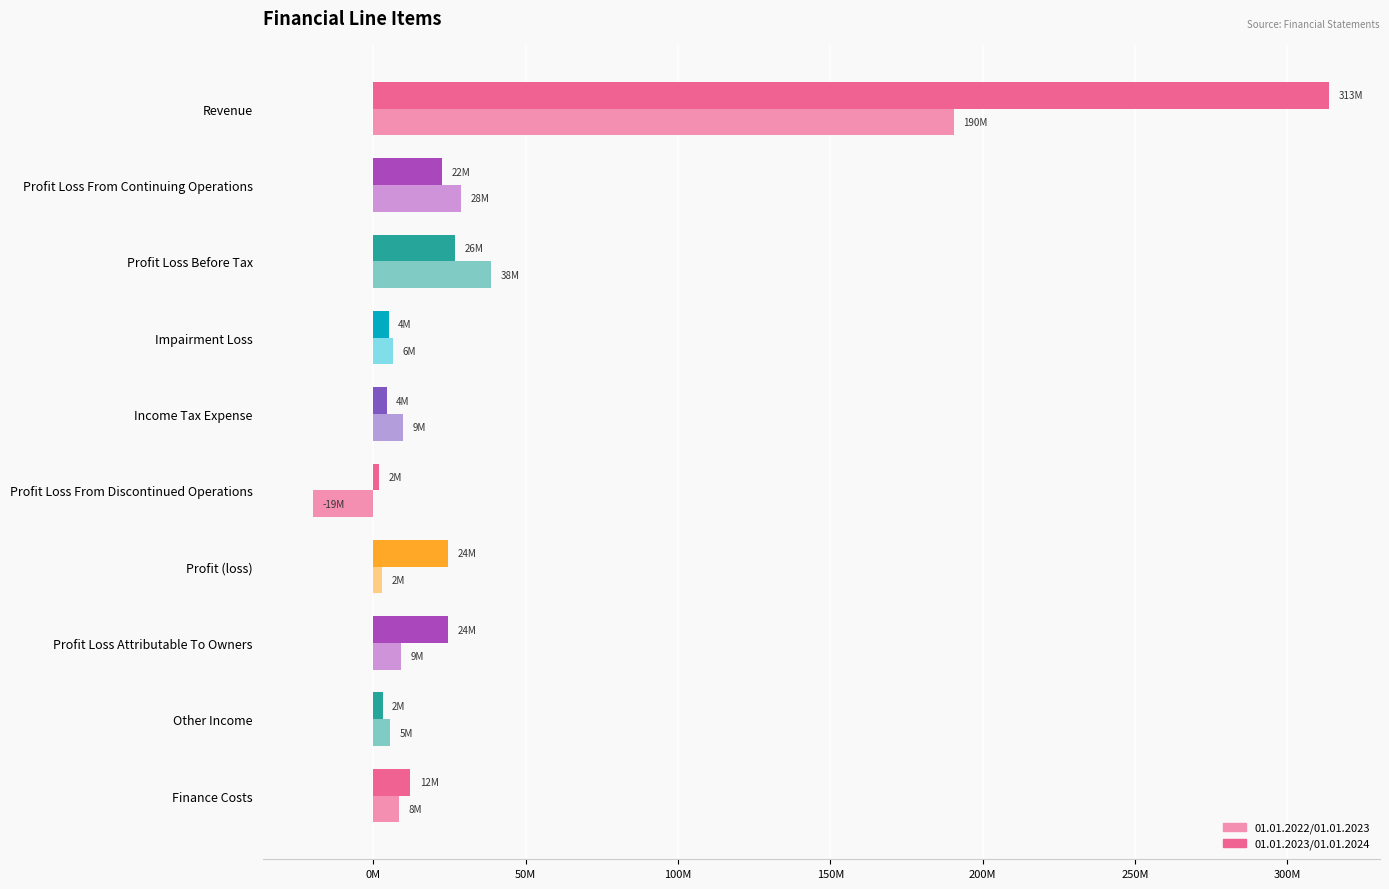

Count the number of data series in this chart.

2